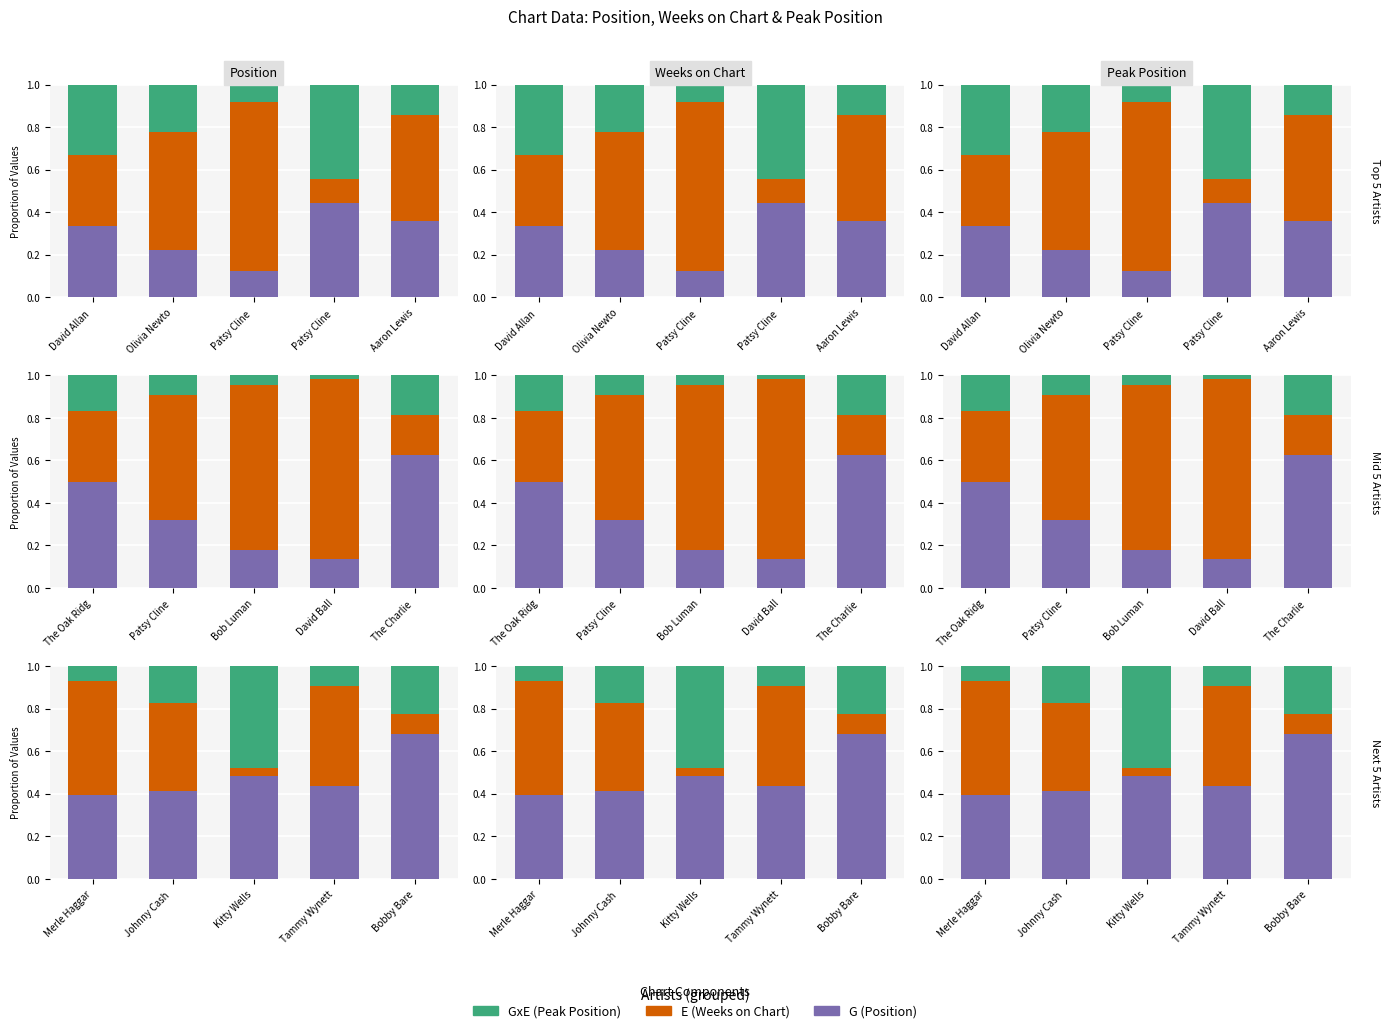

What is the difference between the second highest and second lowest values in the GxE series?

0.1